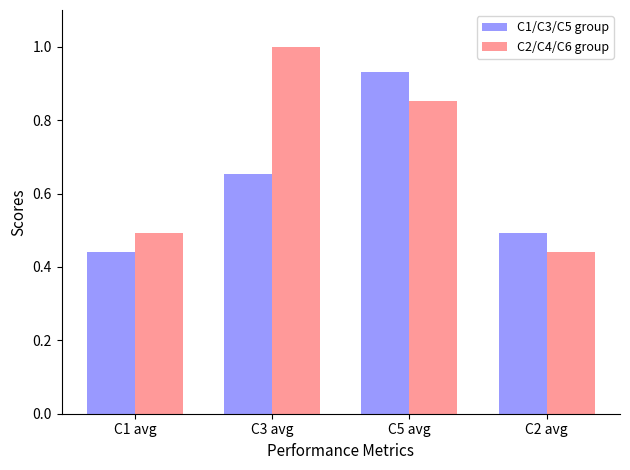

Rank the series by their maximum value, from highest to lowest.

C2/C4/C6 group, C1/C3/C5 group